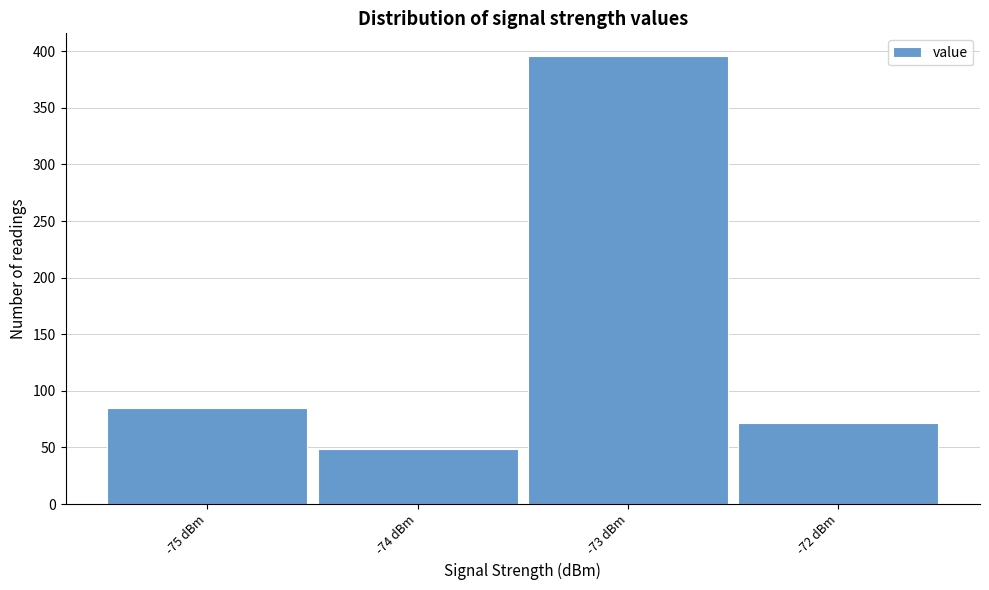

Over which range of the x-axis is the bar tallest?

-73.5 to -72.5